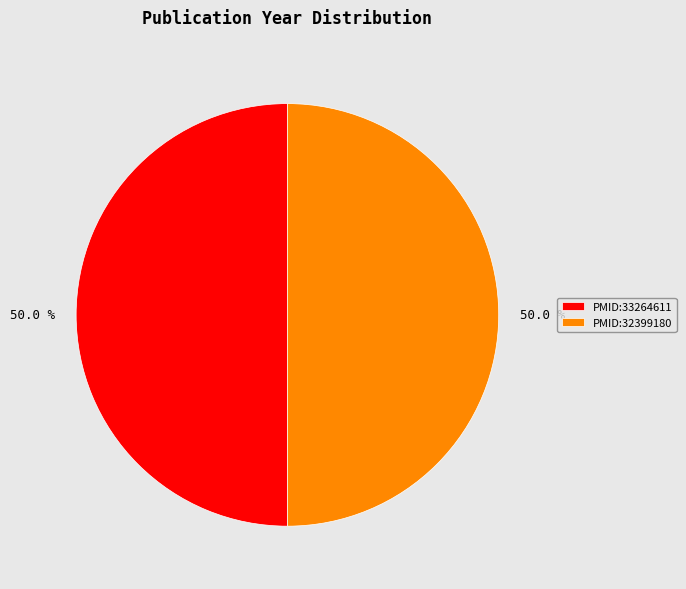

What is the ratio of the value at PMID:33264611 to the value at PMID:32399180?

1.0